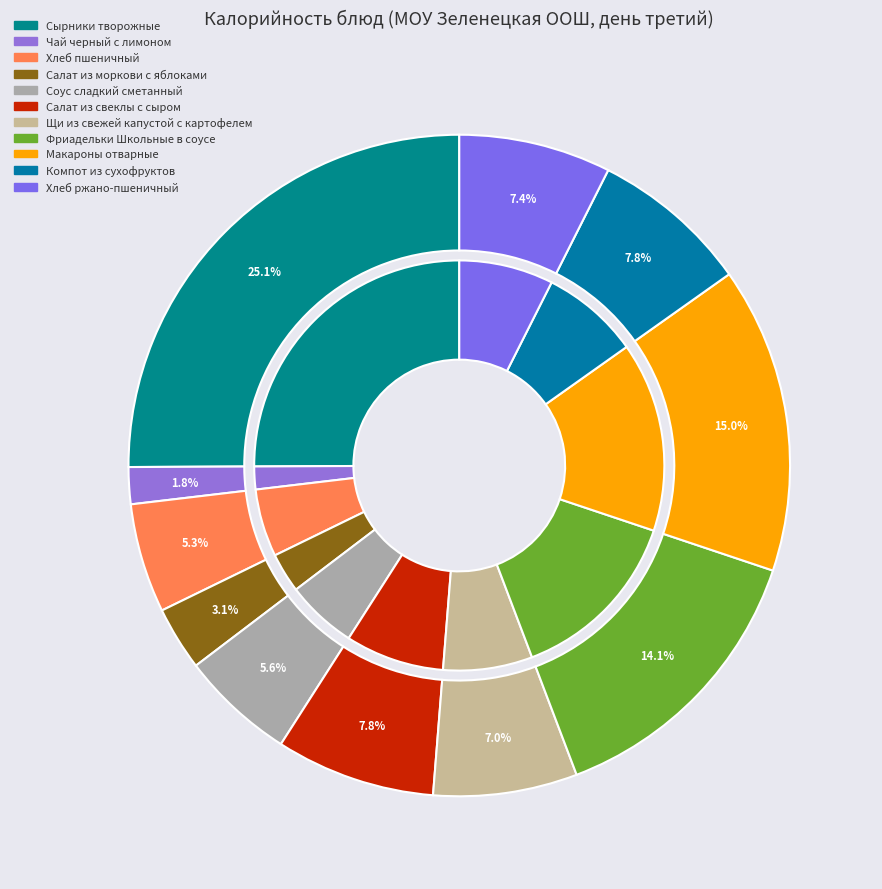

How many slices are in this pie chart?

11